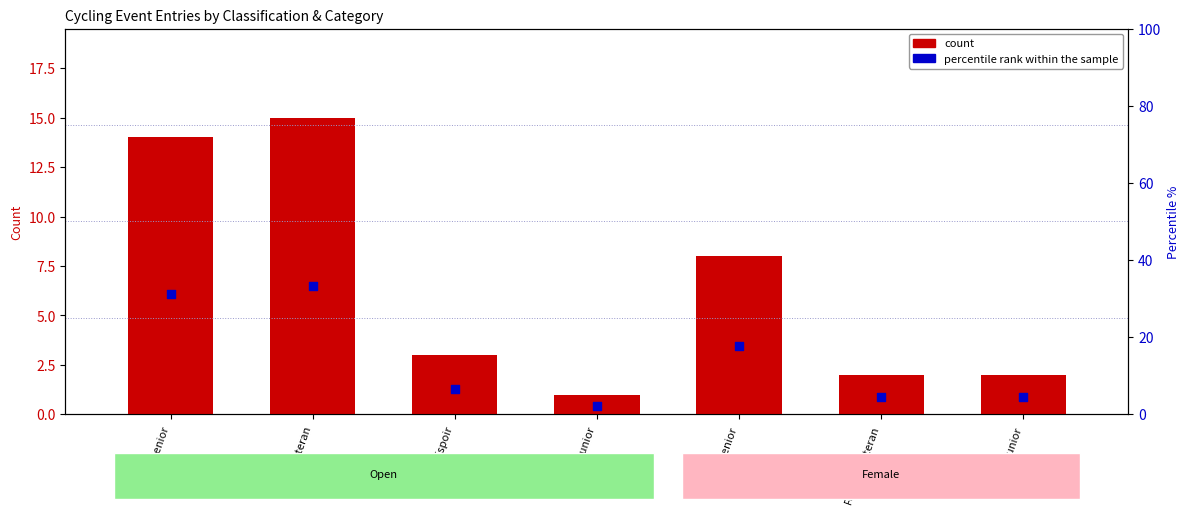

Which series reaches the minimum Y coordinate?

count